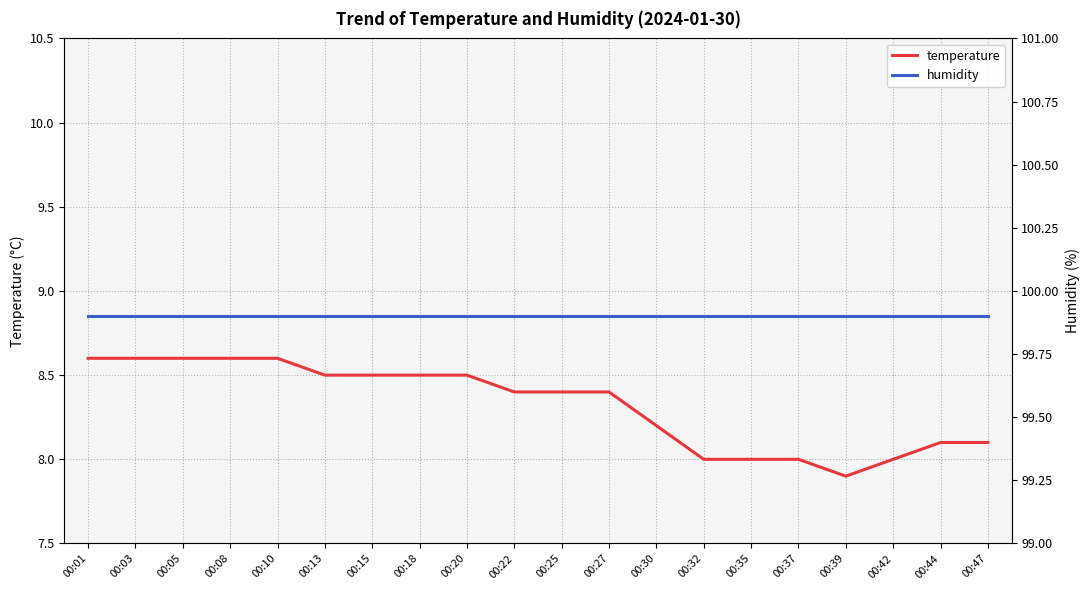

How many lines are shown in the chart?

2